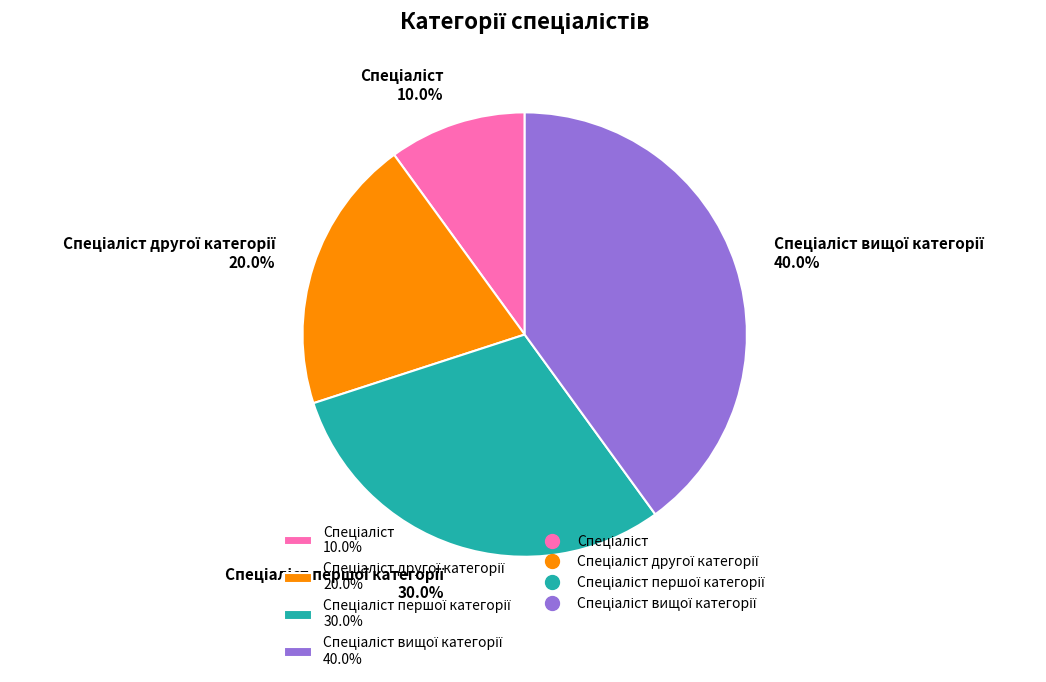

Is there a majority slice in this chart?

No